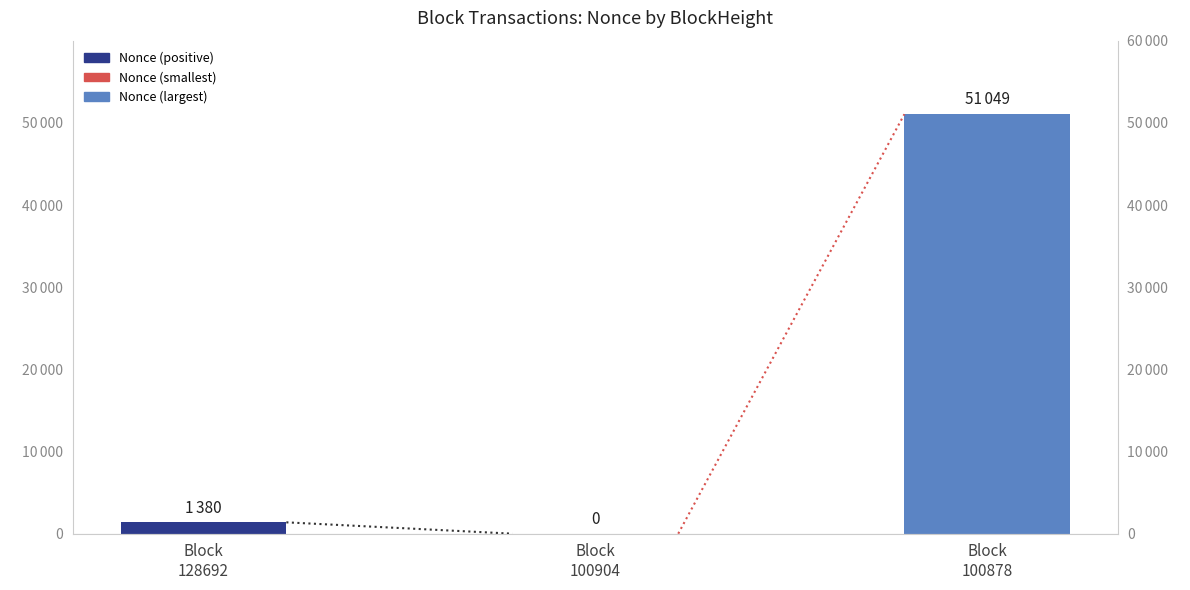

Rank the categories by value from lowest to highest.

Block
100904, Block
128692, Block
100878